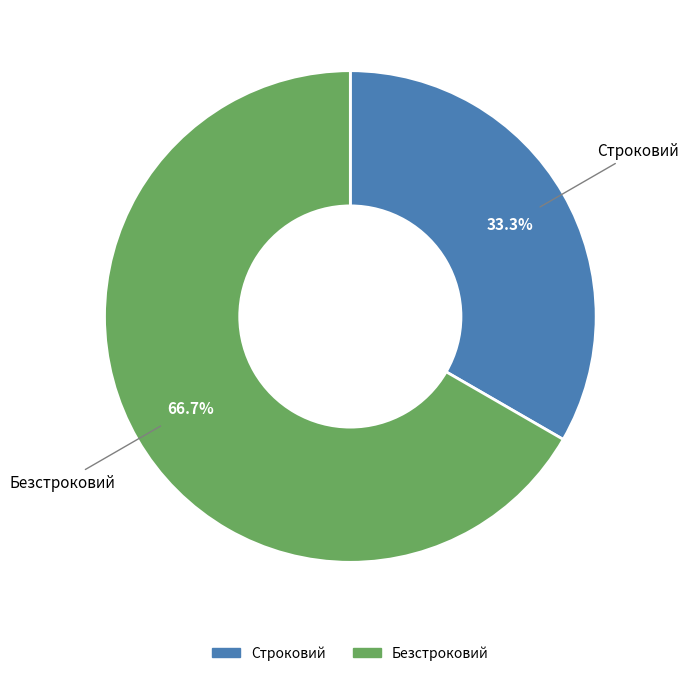

How many slices are in this pie chart?

2